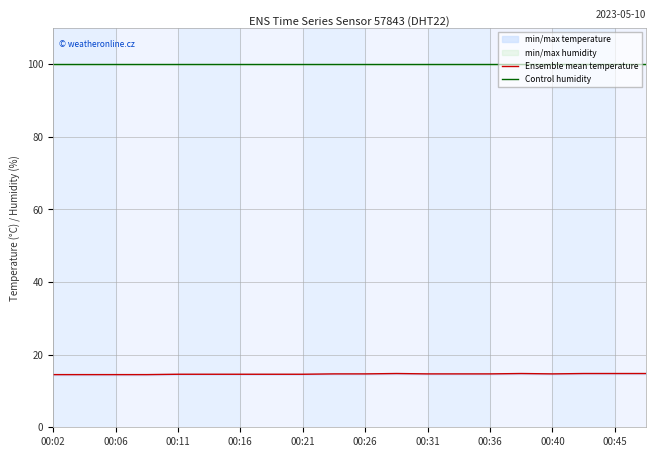

Which category has the lowest value in the Ensemble mean temperature series?

00:02